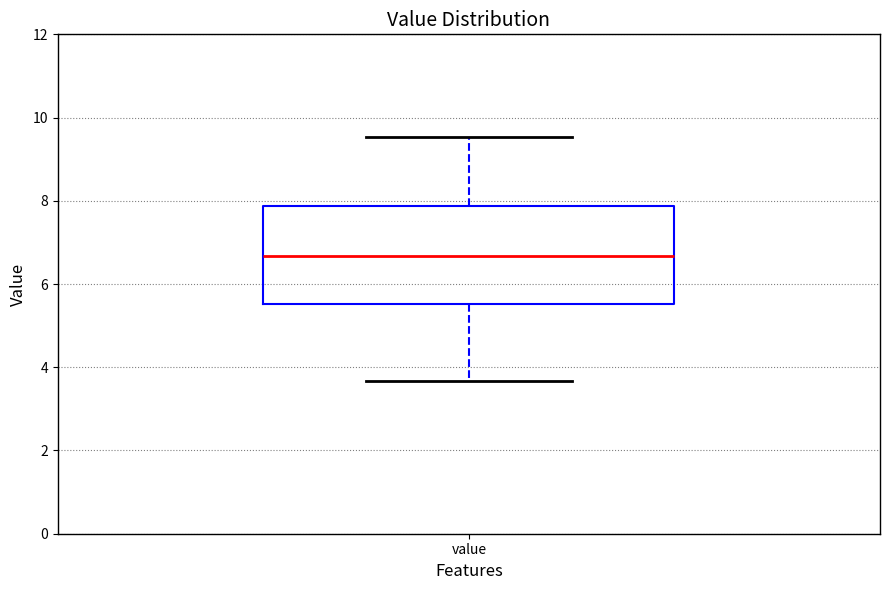

Transcribe this box plot: give where the median line is, the range the box spans, and where the two whiskers end, as read against the y-axis. The values are not printed on the chart, so give them approximately, as read against the axis.

median 6.6, box 5.6 to 7.8, whiskers 3.6 to 9.6